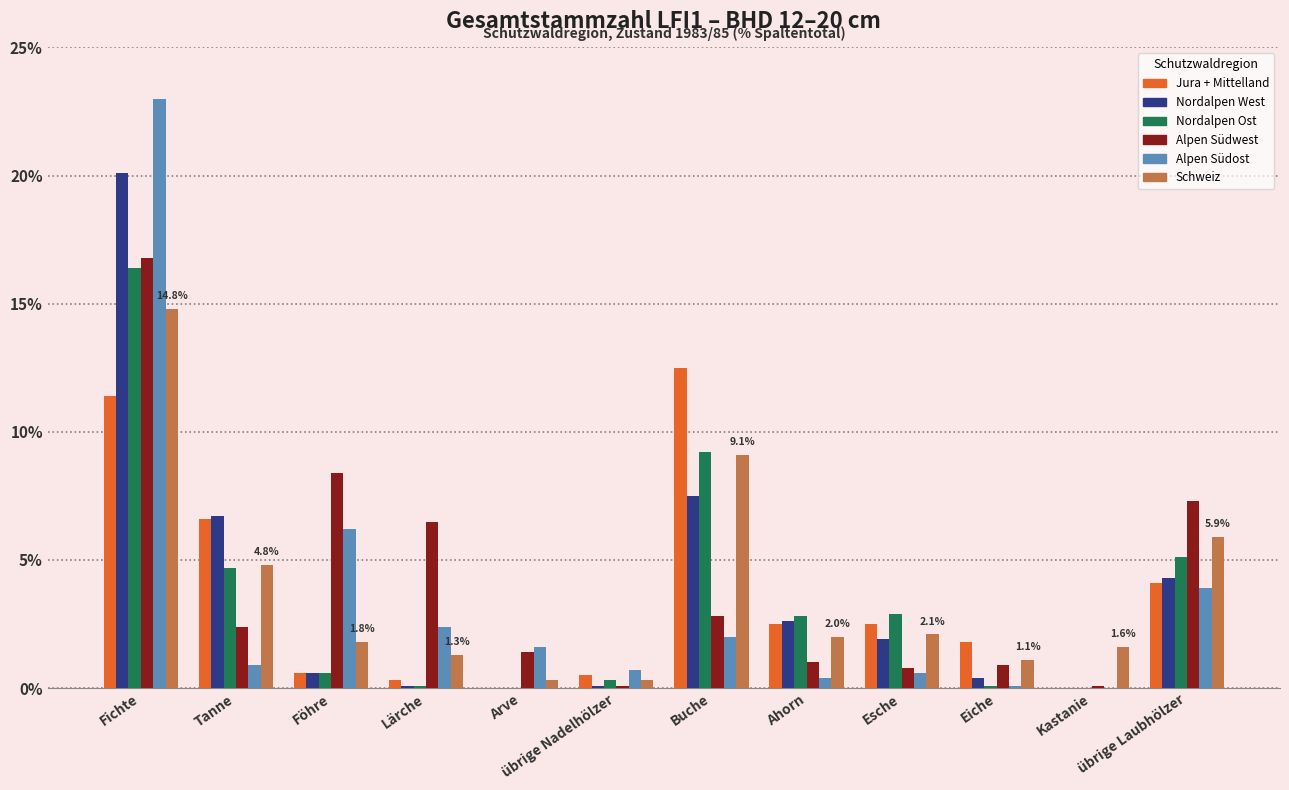

The value of Nordalpen Ost at Esche is 2.9. True or false?

True